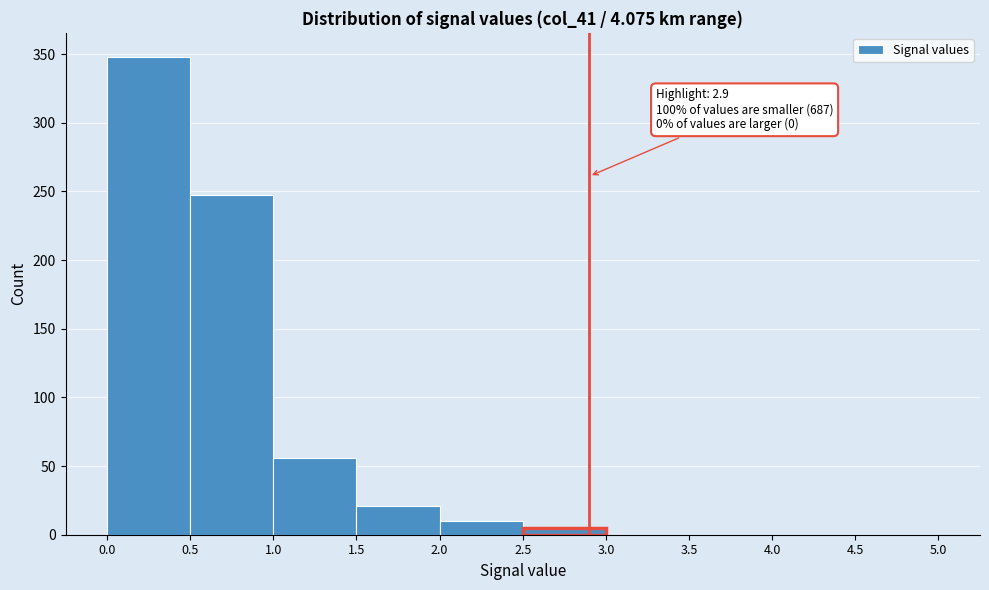

Which range on the x-axis has the tallest bar?

0.0 to 0.5